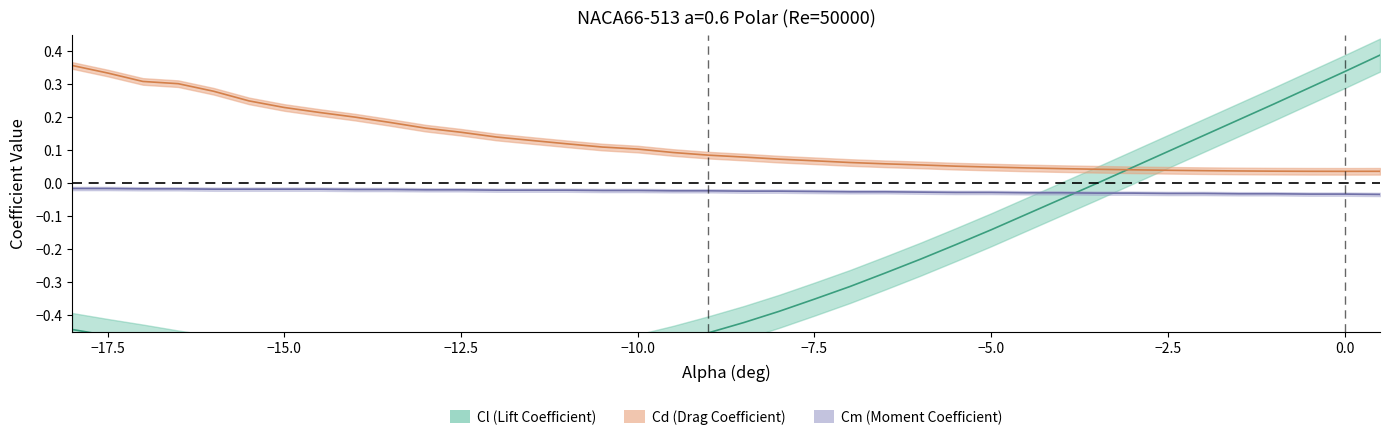

Reading right to left, list all the values displayed in this chart.

Cl: 0.4	0.3	0.3	0.2	0.2	0.1	0.1	0.0	0.0	-0.0	-0.1	-0.1	-0.2	-0.2	-0.3	-0.3	-0.4	-0.4	-0.4	-0.5	-0.5	-0.5	-0.5	-0.5	-0.6	-0.6	-0.6	-0.6	-0.6	-0.6	-0.6	-0.5	-0.5	-0.5	-0.5	-0.5	-0.5	-0.4
Cd: 0.0	0.0	0.0	0.0	0.0	0.0	0.0	0.0	0.0	0.0	0.0	0.0	0.1	0.1	0.1	0.1	0.1	0.1	0.1	0.1	0.1	0.1	0.1	0.1	0.1	0.1	0.2	0.2	0.2	0.2	0.2	0.2	0.2	0.3	0.3	0.3	0.3	0.4
Cm: -0.0	-0.0	-0.0	-0.0	-0.0	-0.0	-0.0	-0.0	-0.0	-0.0	-0.0	-0.0	-0.0	-0.0	-0.0	-0.0	-0.0	-0.0	-0.0	-0.0	-0.0	-0.0	-0.0	-0.0	-0.0	-0.0	-0.0	-0.0	-0.0	-0.0	-0.0	-0.0	-0.0	-0.0	-0.0	-0.0	-0.0	-0.0